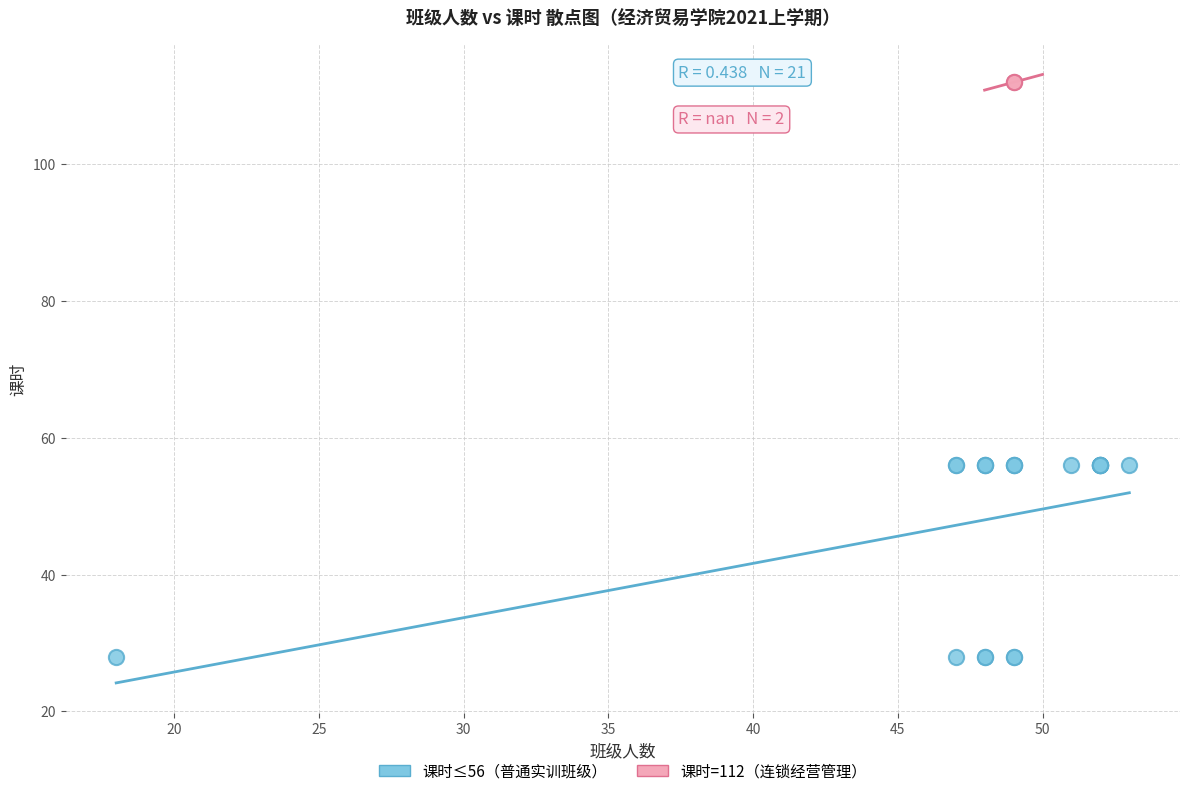

What are all the series names shown in the legend?

课时≤56（普通实训班级）, 课时=112（连锁经营管理）